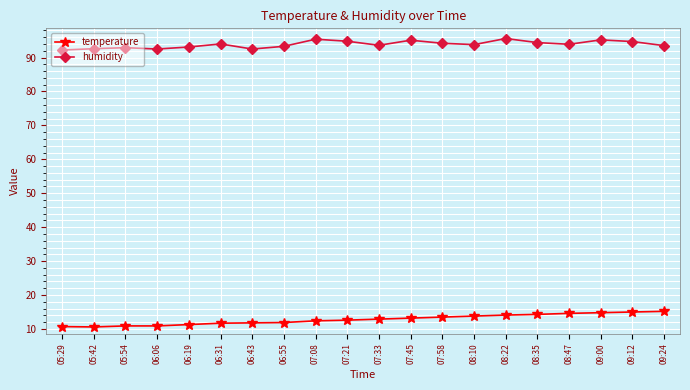

Does the chart have visible grid lines?

Yes